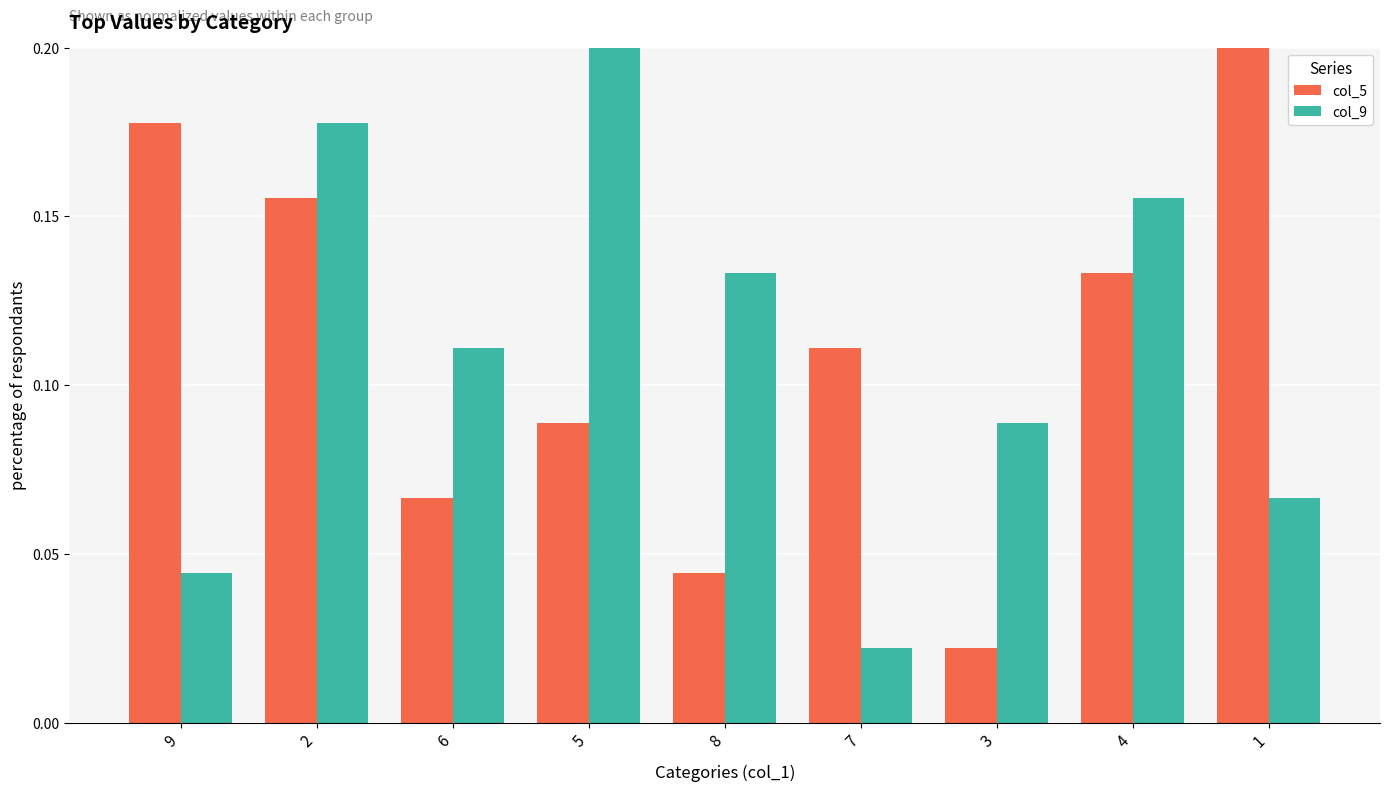

Count the col_9 values in the range 0 to 1.

9